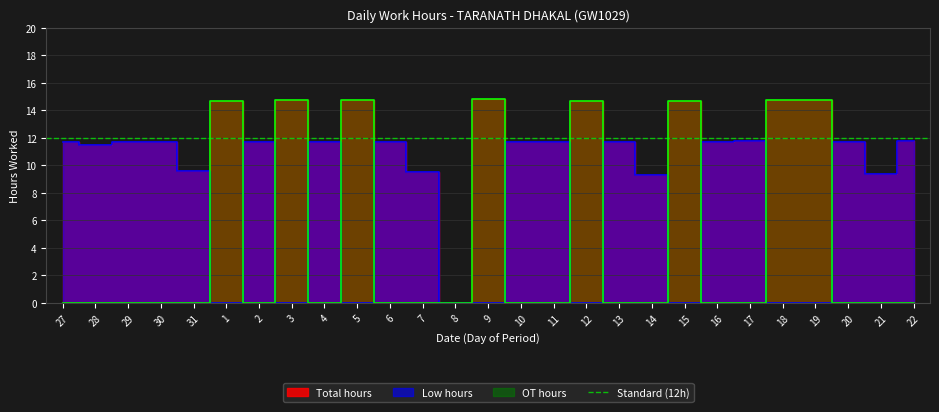

Is it true that Low hours equals 0.0 at 19?

True